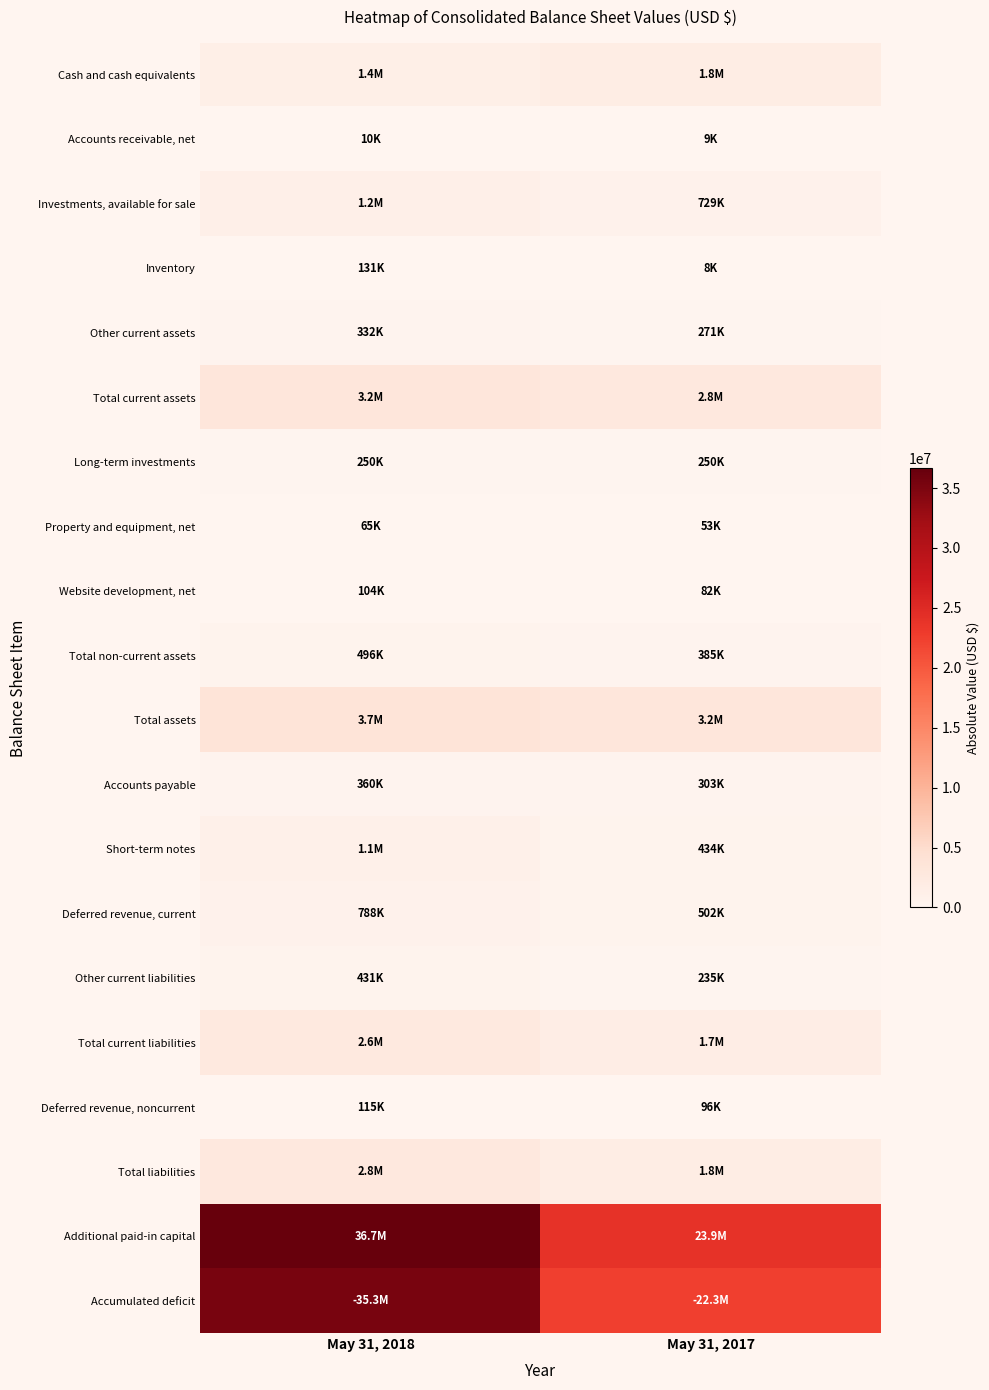

Reading left to right, list all the values displayed in this chart.

Cash and cash equivalents: May 31, 2018=1390258	May 31, 2017=1770729
Accounts receivable, net: May 31, 2018=9815	May 31, 2017=8627
Investments, available for sale: May 31, 2018=1230754	May 31, 2017=729075
Inventory: May 31, 2018=130679	May 31, 2017=7690
Other current assets: May 31, 2018=331628	May 31, 2017=271401
Total current assets: May 31, 2018=3180513	May 31, 2017=2787522
Long-term investments: May 31, 2018=250000	May 31, 2017=250000
Property and equipment, net: May 31, 2018=65250	May 31, 2017=53032
Website development, net: May 31, 2018=104278	May 31, 2017=81687
Total non-current assets: May 31, 2018=495799	May 31, 2017=384719
Total assets: May 31, 2018=3676312	May 31, 2017=3172241
Accounts payable: May 31, 2018=359597	May 31, 2017=303463
Short-term notes: May 31, 2018=1058084	May 31, 2017=433520
Deferred revenue, current: May 31, 2018=787557	May 31, 2017=502241
Other current liabilities: May 31, 2018=430538	May 31, 2017=235470
Total current liabilities: May 31, 2018=2635776	May 31, 2017=1684794
Deferred revenue, noncurrent: May 31, 2018=114875	May 31, 2017=96144
Total liabilities: May 31, 2018=2750651	May 31, 2017=1780938
Additional paid-in capital: May 31, 2018=36651070	May 31, 2017=23928741
Accumulated deficit: May 31, 2018=35268062	May 31, 2017=22349379